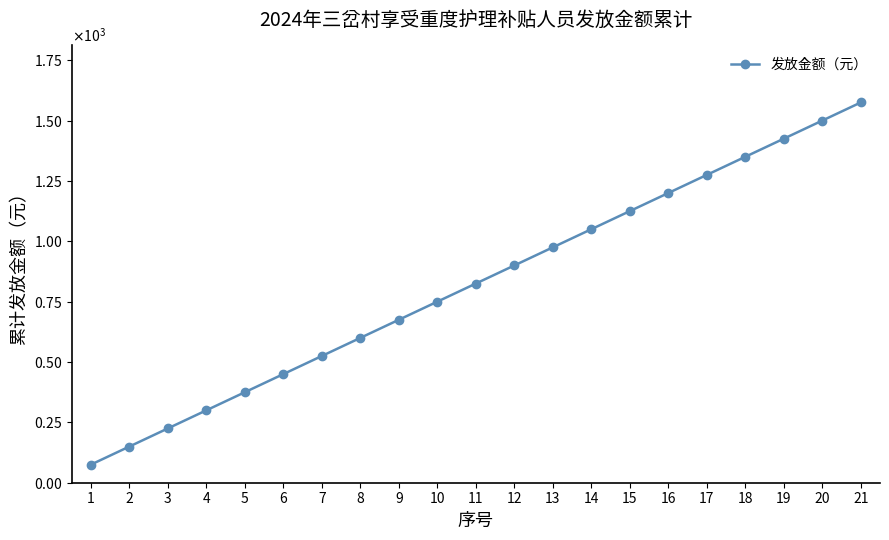

What is the difference between the second highest and second lowest values?

1350